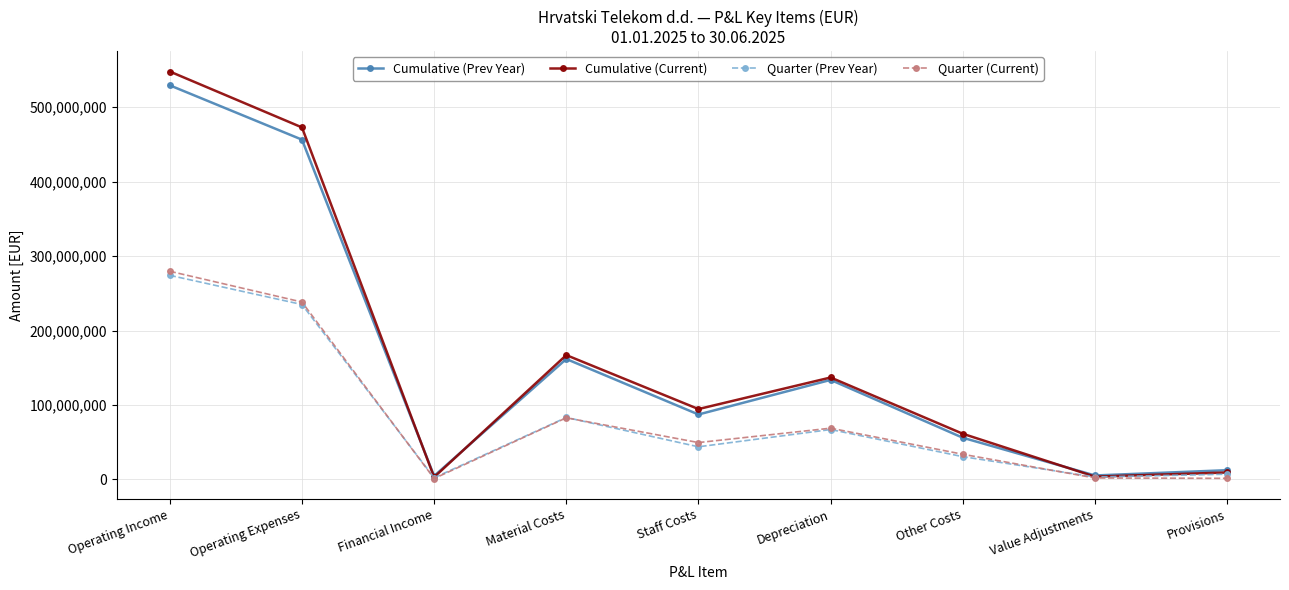

How many data points in Cumulative (Prev Year) are less than 87214698?

4